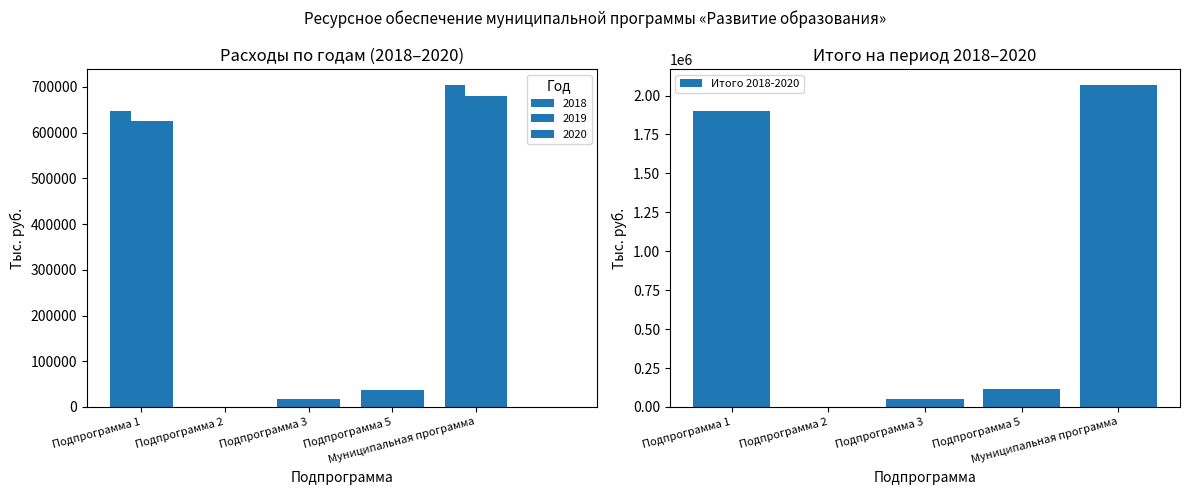

List the labels in order of value, smallest first.

Подпрограмма 2, Подпрограмма 3, Подпрограмма 5, Подпрограмма 1, Муниципальная программа